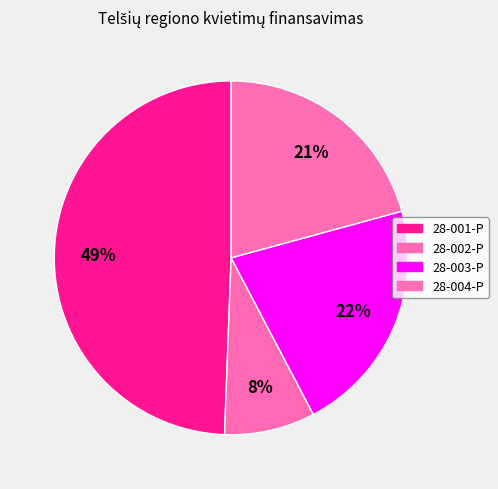

How many slices are in this pie chart?

4